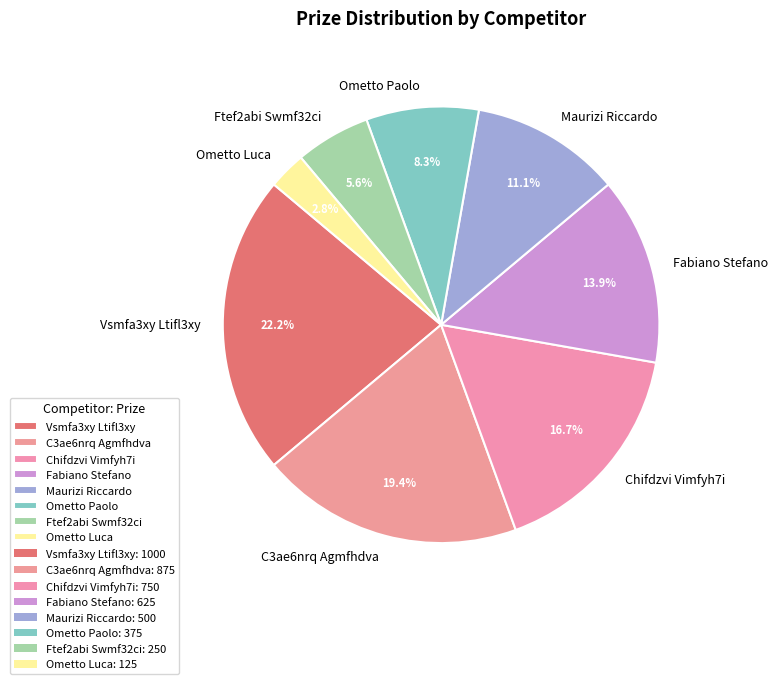

What is the ratio of the value at C3ae6nrq Agmfhdva to the value at Chifdzvi Vimfyh7i?

1.2